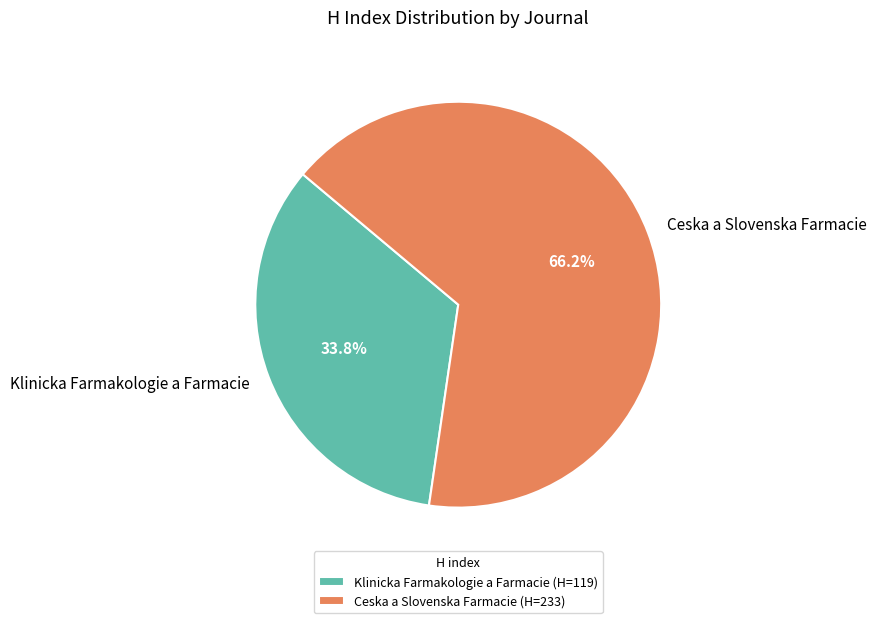

Is the sum of Klinicka Farmakologie a Farmacie and Ceska a Slovenska Farmacie greater than half?

Yes